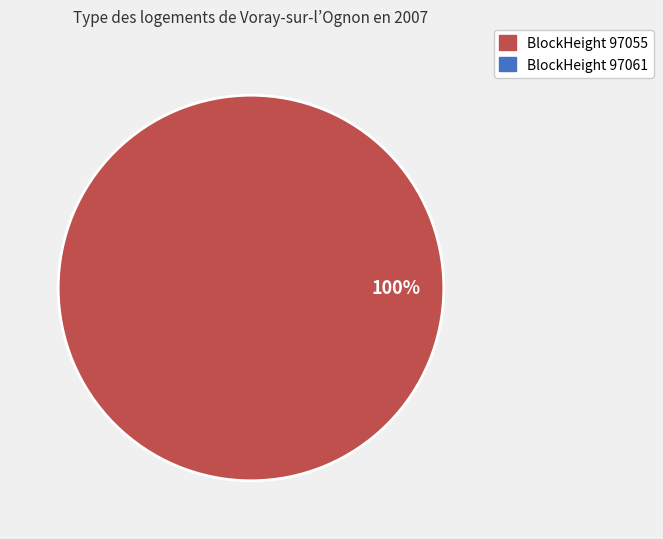

Is it true that 97055 is 100% of the pie?

True